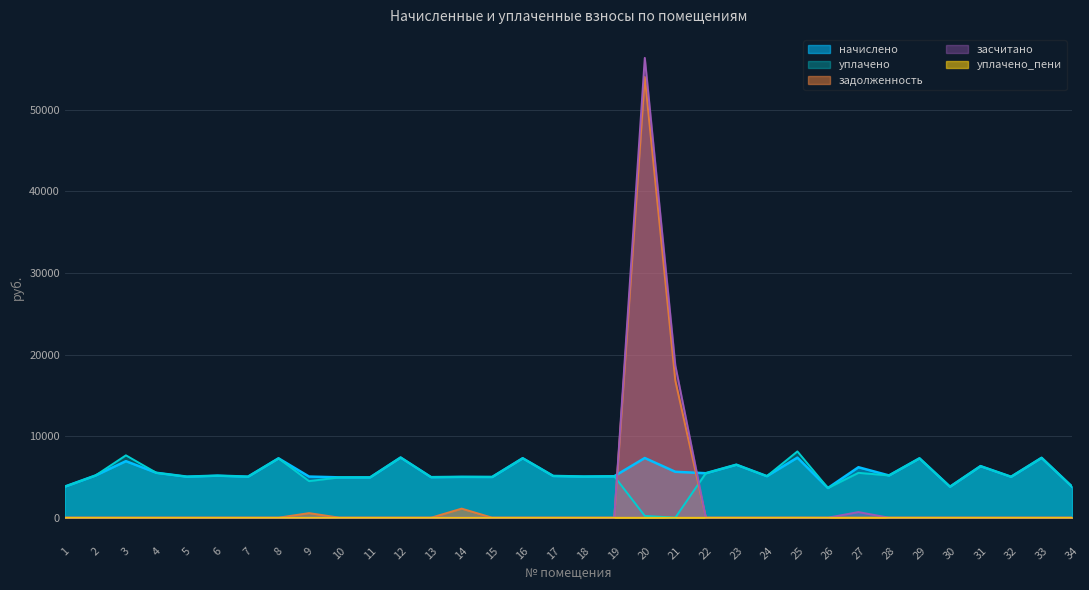

Reading right to left, extract all data points from this chart.

начислено: 34=3800.5	33=7340.4	32=5017.7	31=6321.8	30=3800.5	29=7278.1	28=5179.1	27=6185.2	26=3639.1	25=7365.1	24=5092.2	23=6495.8	22=5452.4	21=5626.3	20=7315.4	19=5079.8	18=5042.5	17=5117.0	16=7290.5	15=4992.8	14=5005.3	13=4968.0	12=7377.5	11=4943.2	10=4943.2	9=5042.5	8=7278.1	7=5030.1	6=5154.5	5=5030.1	4=5502.1	3=6930.4	2=5166.7	1=3812.9
уплачено: 34=3800.5	33=7340.4	32=5017.7	31=6321.8	30=3800.5	29=7278.1	28=5179.1	27=5497.9	26=3639.1	25=8124.1	24=5092.2	23=6495.8	22=5452.4	21=0.0	20=219.9	19=5079.8	18=5042.5	17=5117.0	16=7290.5	15=4992.8	14=5005.3	13=4968.0	12=7377.5	11=4943.2	10=4943.2	9=4482.2	8=7278.1	7=5030.1	6=5154.5	5=5030.1	4=5502.1	3=7644.6	2=5166.7	1=3812.9
задолженность: 34=0.0	33=0.0	32=0.0	31=0.0	30=0.0	29=0.0	28=0.0	27=0.0	26=0.0	25=0.0	24=0.0	23=0.0	22=0.0	21=16799.4	20=54032.0	19=0.0	18=0.0	17=0.0	16=0.0	15=0.0	14=1112.3	13=0.0	12=0.0	11=0.0	10=0.0	9=560.3	8=0.0	7=0.0	6=0.0	5=0.0	4=0.0	3=0.0	2=0.0	1=0.0
засчитано: 34=0.0	33=0.0	32=0.0	31=0.0	30=0.0	29=0.0	28=0.0	27=687.2	26=0.0	25=0.0	24=0.0	23=0.0	22=0.0	21=18674.8	20=56370.4	19=0.0	18=0.0	17=0.0	16=0.0	15=0.0	14=0.0	13=0.0	12=0.0	11=0.0	10=0.0	9=0.0	8=0.0	7=0.0	6=0.0	5=0.0	4=0.0	3=0.0	2=0.0	1=0.0
уплачено_пени: 34=0.0	33=0.0	32=0.0	31=0.0	30=0.0	29=0.0	28=0.0	27=0.0	26=0.0	25=5.0	24=0.0	23=0.0	22=0.0	21=0.0	20=0.0	19=0.0	18=0.0	17=0.0	16=0.0	15=0.0	14=0.0	13=0.0	12=0.0	11=0.0	10=0.0	9=0.0	8=0.0	7=0.0	6=0.0	5=0.0	4=0.0	3=0.0	2=0.0	1=0.0